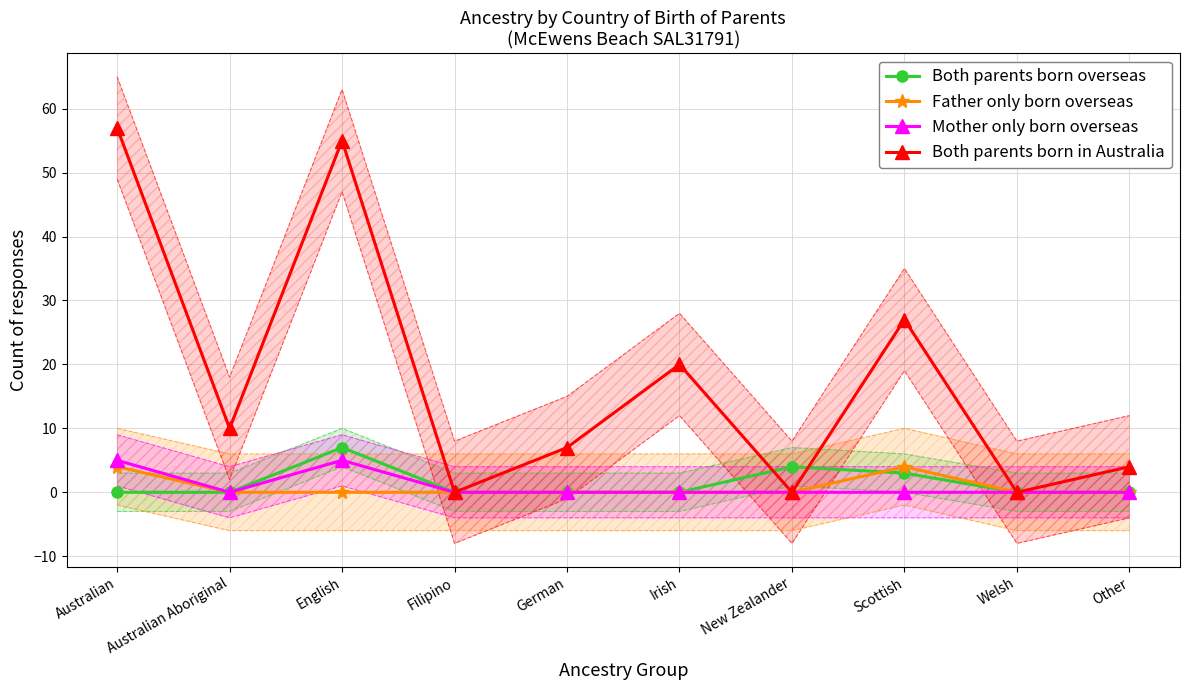

Where do Both parents born overseas and Father only born overseas first cross each other?

New Zealander and Scottish